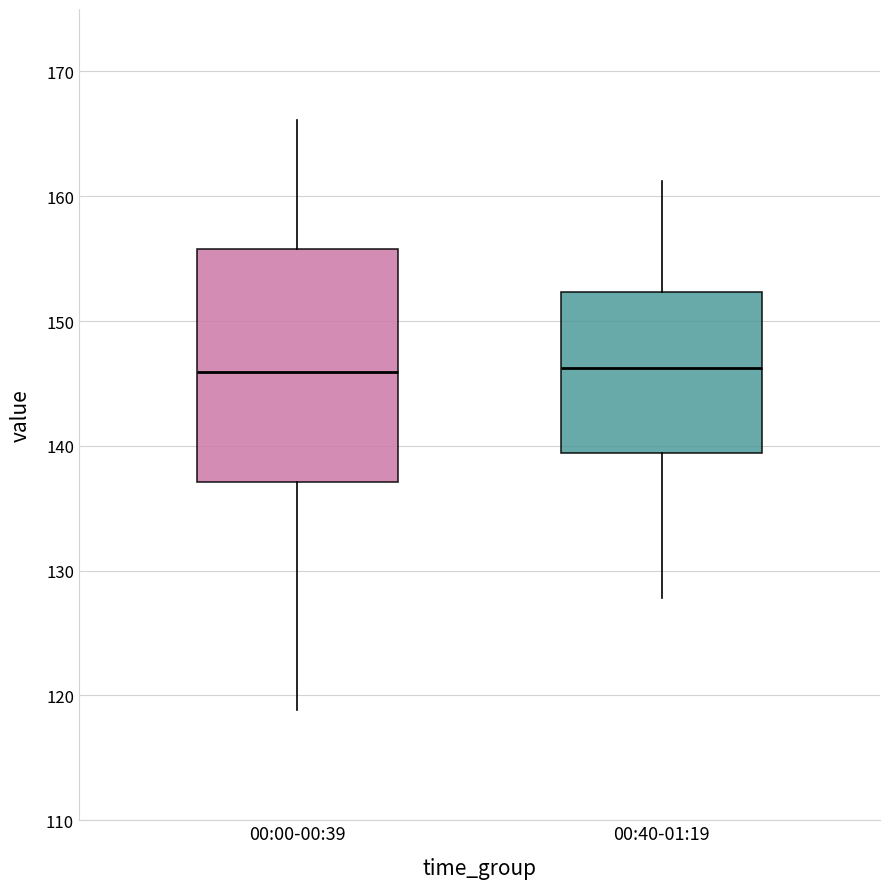

Where is the lower edge of the box for 00:40-01:19 on the y-axis? The values are not printed on the chart, so give them approximately, as read against the axis.

139